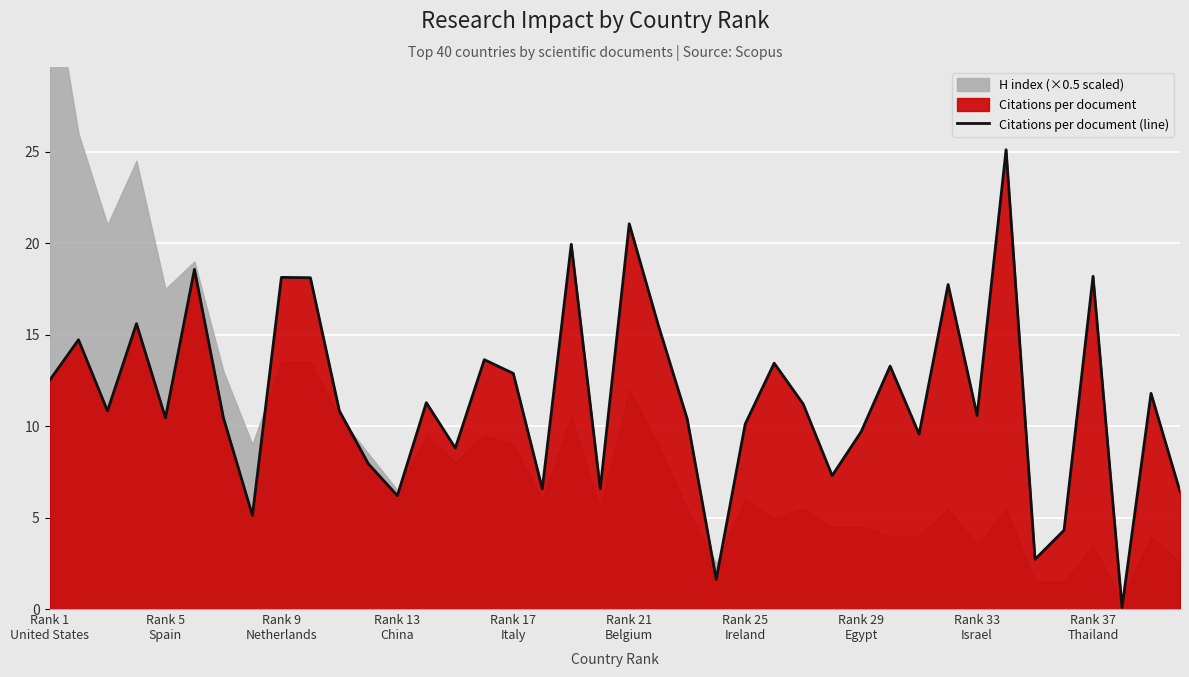

The chart shows a value of 11.3 at 13. True or false?

True